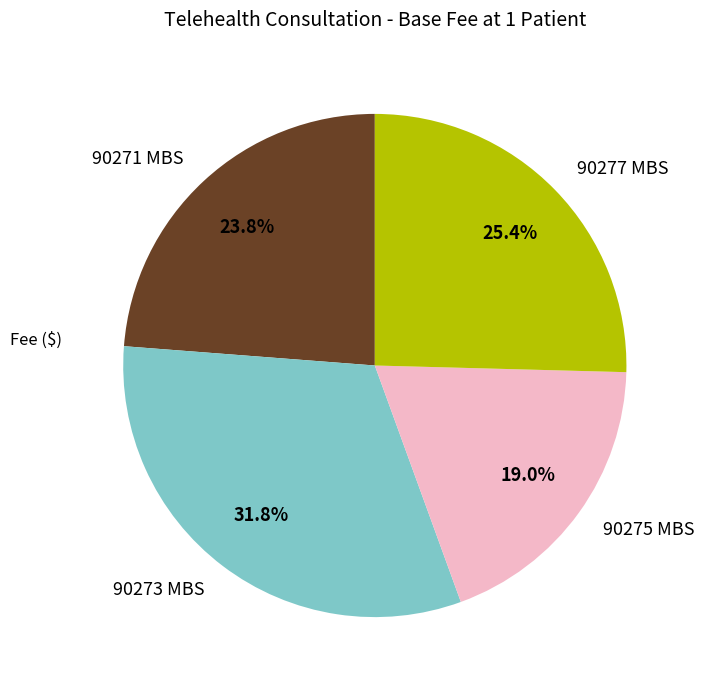

Is there any slice that represents more than half of the pie?

No